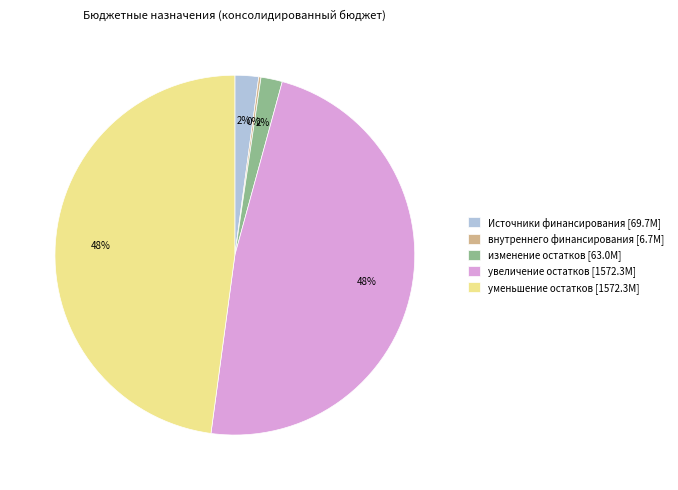

Is there a majority slice in this chart?

No